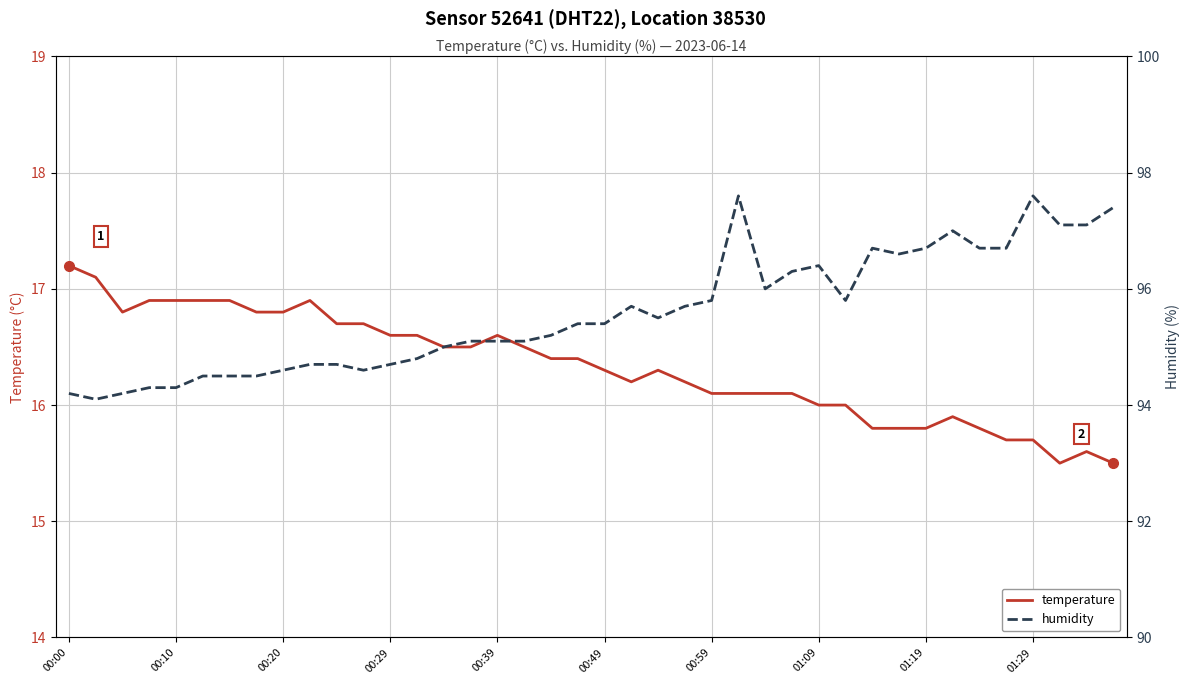

Count the number of data series in this chart.

2